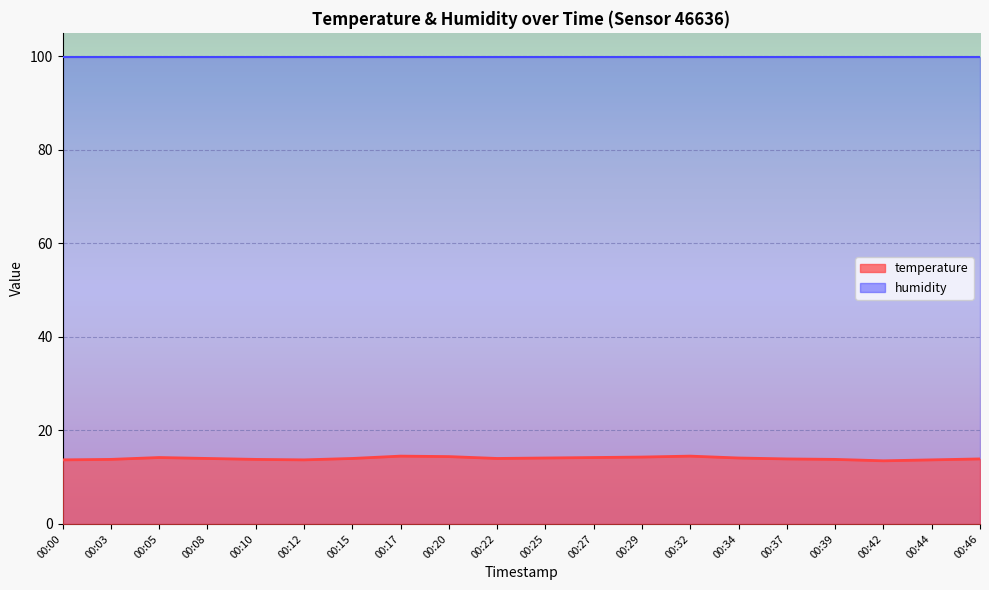

Where is the data nearest to the value 14?

00:08